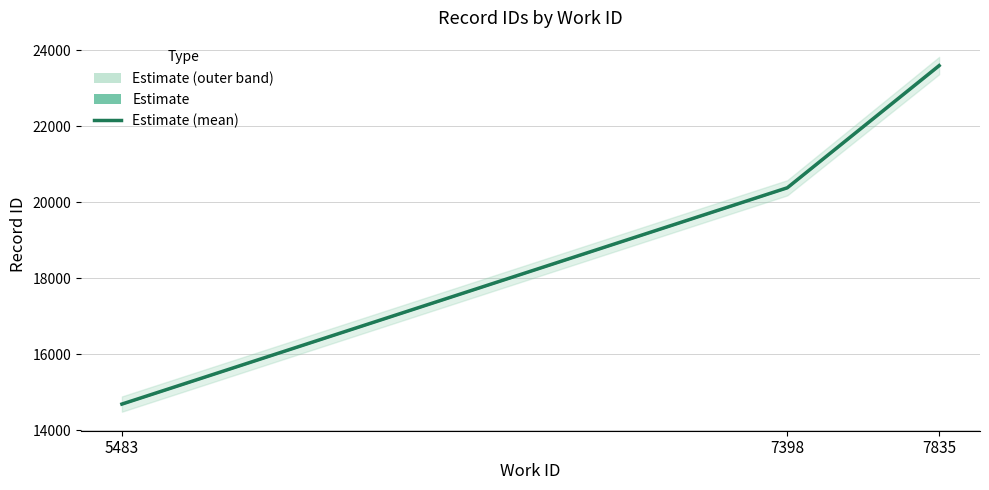

Is this an area chart (filled region under the line)?

No